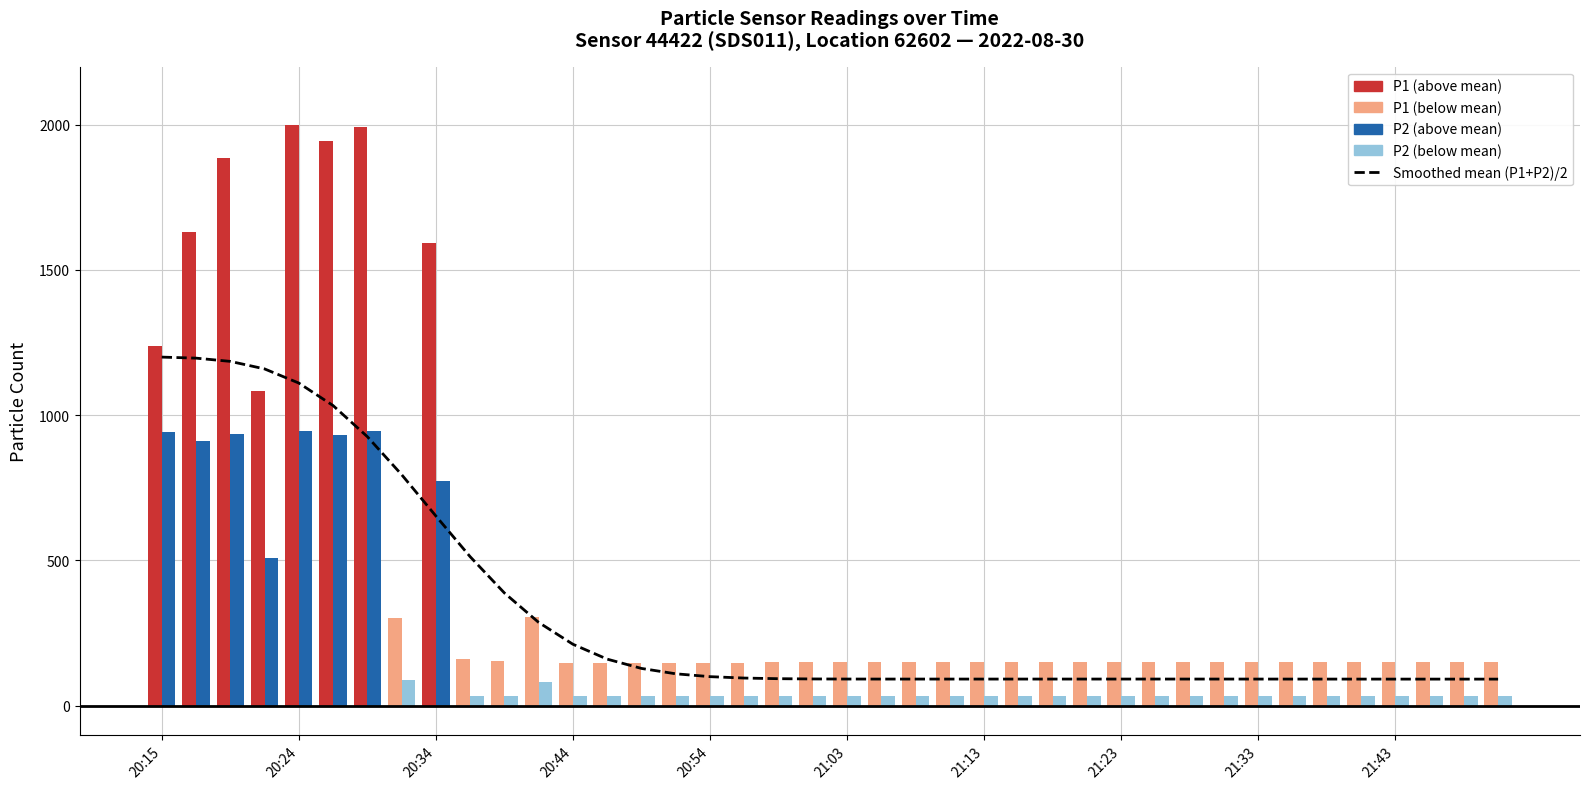

What is the maximum value for P1?

1999.9